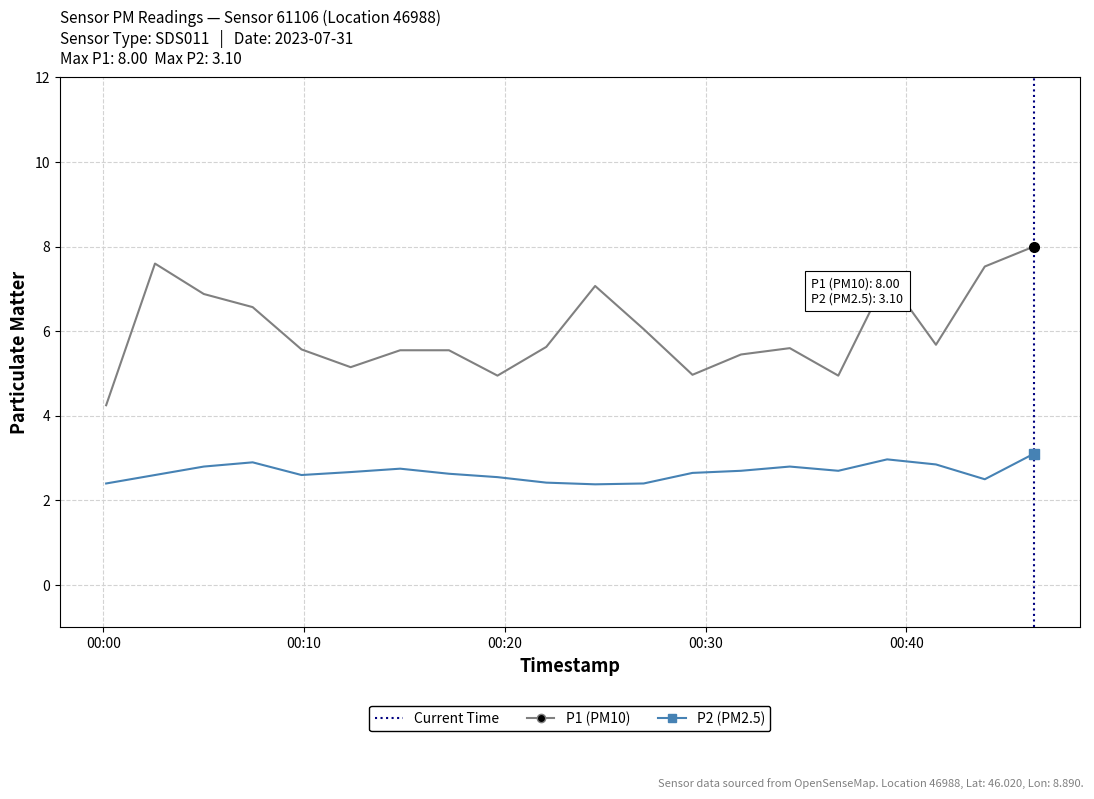

True or false: P1 and P2 intersect in this chart.

False